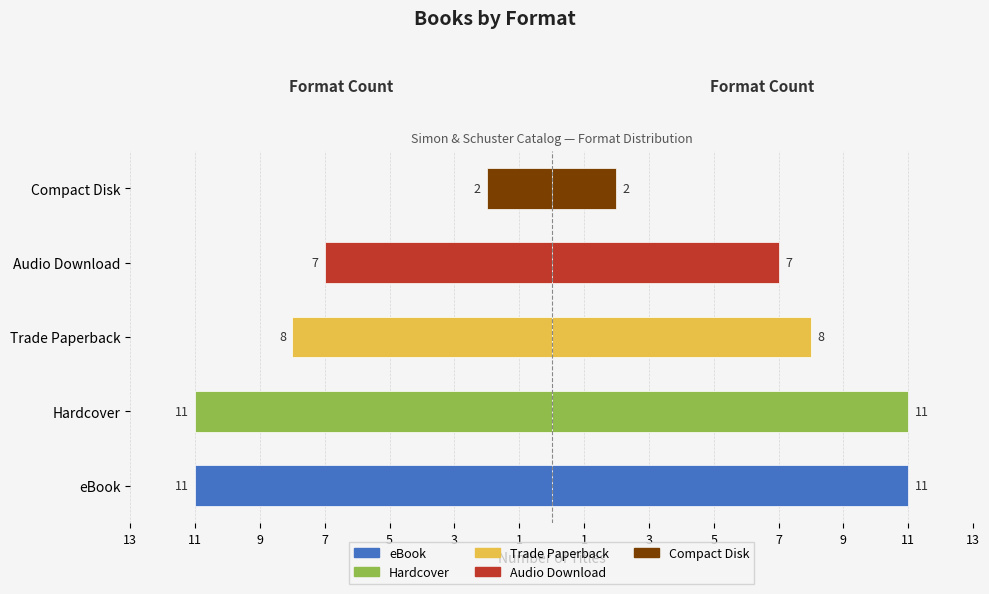

True or false: Count (mirrored) has a value of -1 at Compact Disk.

False